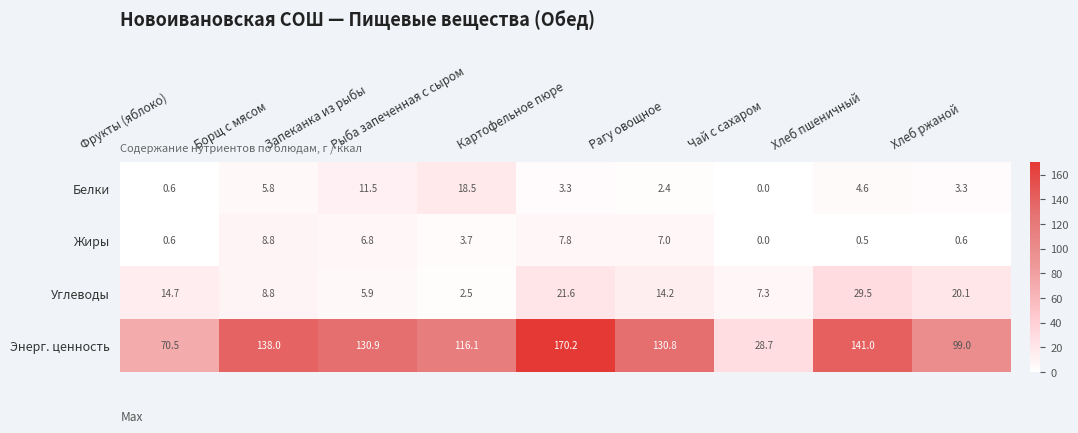

Count the number of categories in the chart.

9